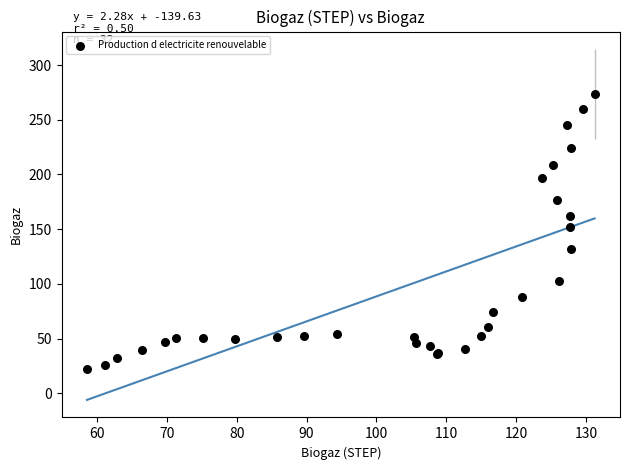

What Y value in the scatter plot is closest to 147?

151.7